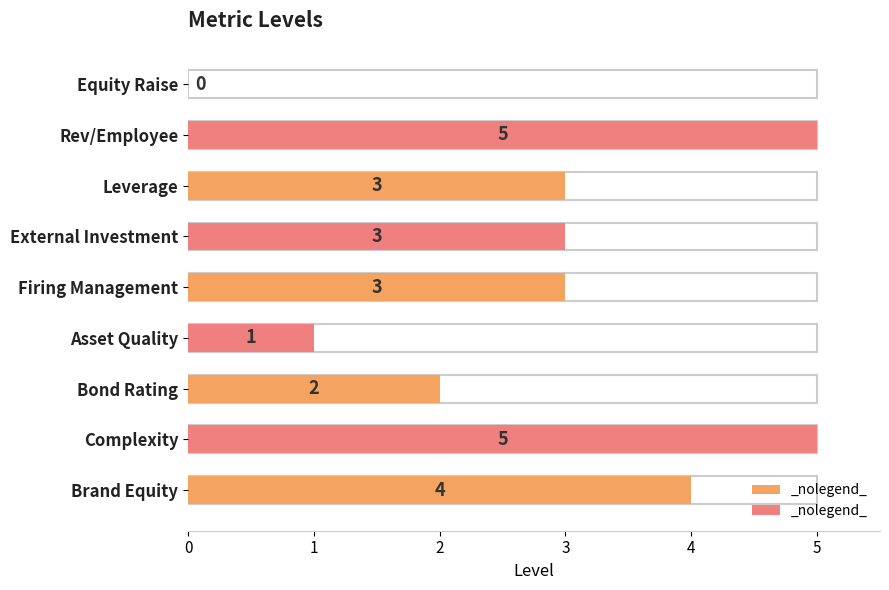

What is the change in value from Firing Management to Bond Rating?

-1